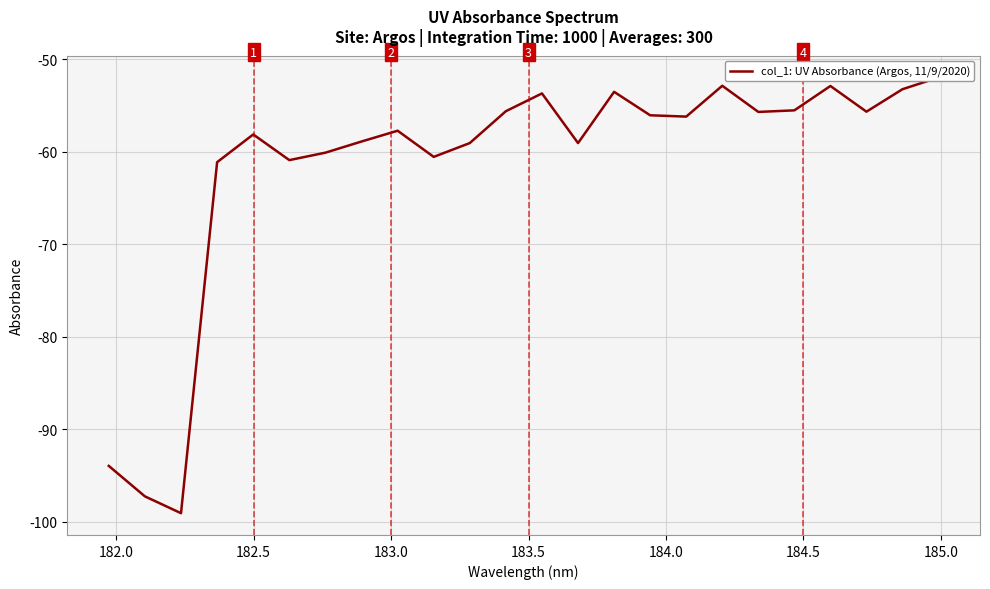

What is the difference between the second highest and minimum values?

46.2